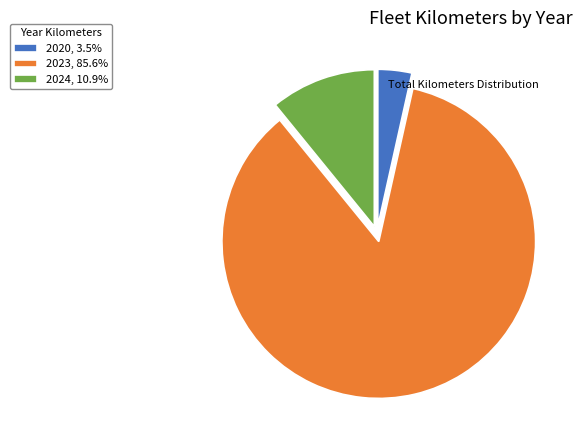

Combined, do 2020, 3.5% and 2024, 10.9% account for over 50%?

No